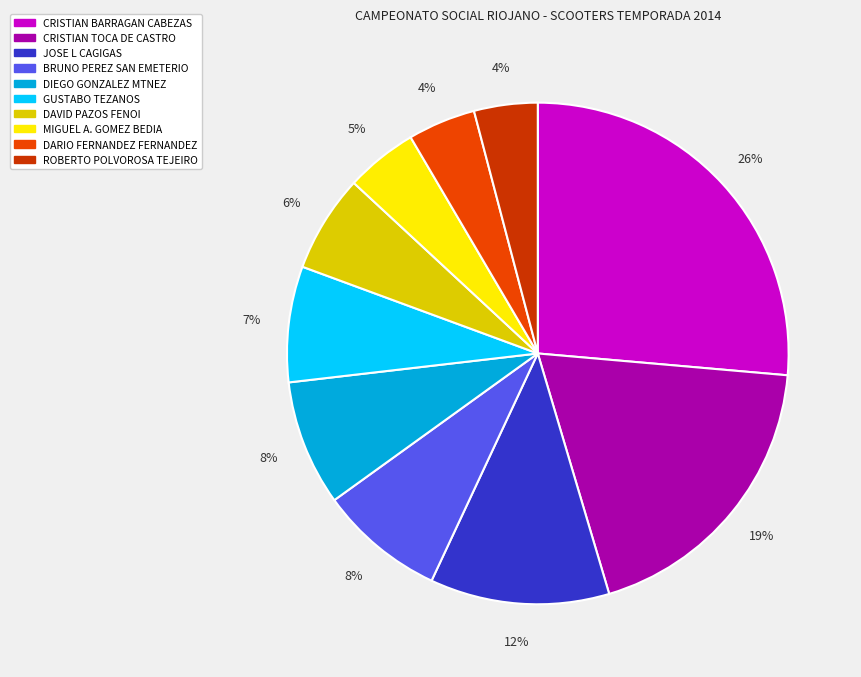

Count the number of slices in the pie.

10